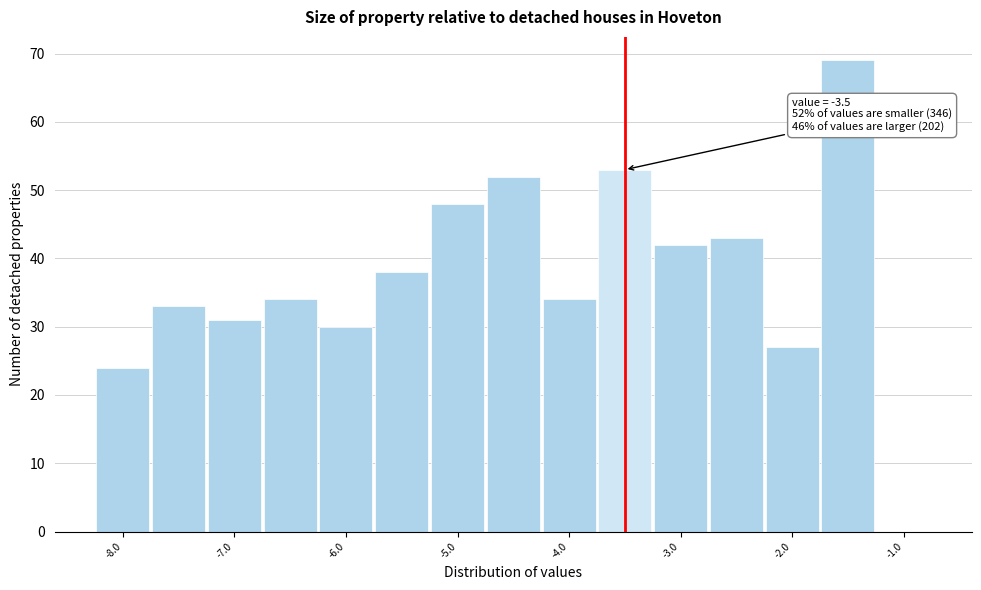

Over which range of the x-axis is the bar tallest?

-1.75 to -1.25